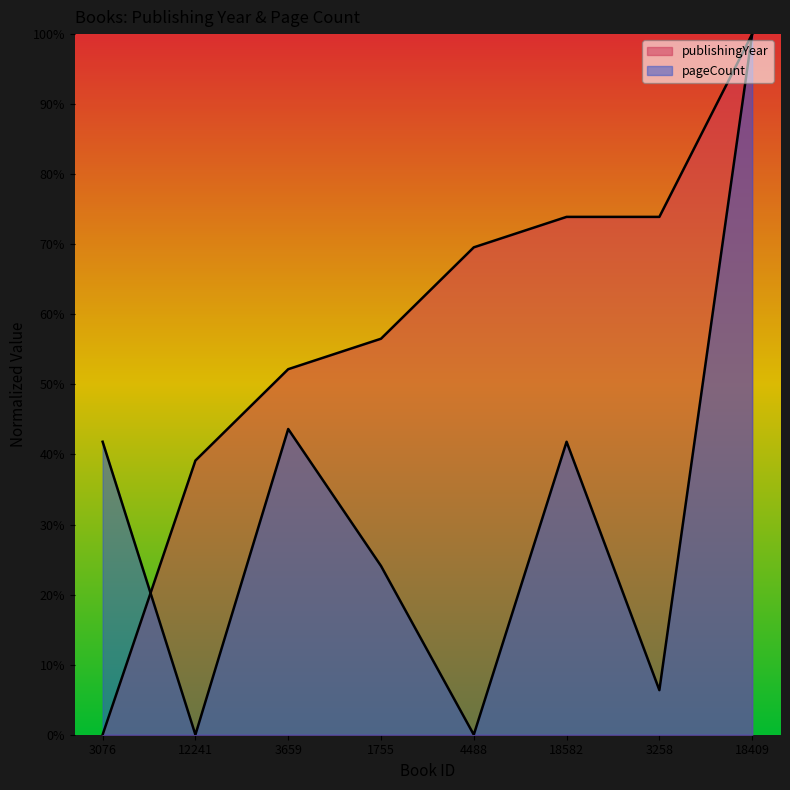

Reading left to right, transcribe all the data shown in this chart.

publishingYear: 0.0	39.1	52.2	56.5	69.6	73.9	73.9	100.0
pageCount: 41.8	0.0	43.6	24.1	0.0	41.8	6.4	100.0